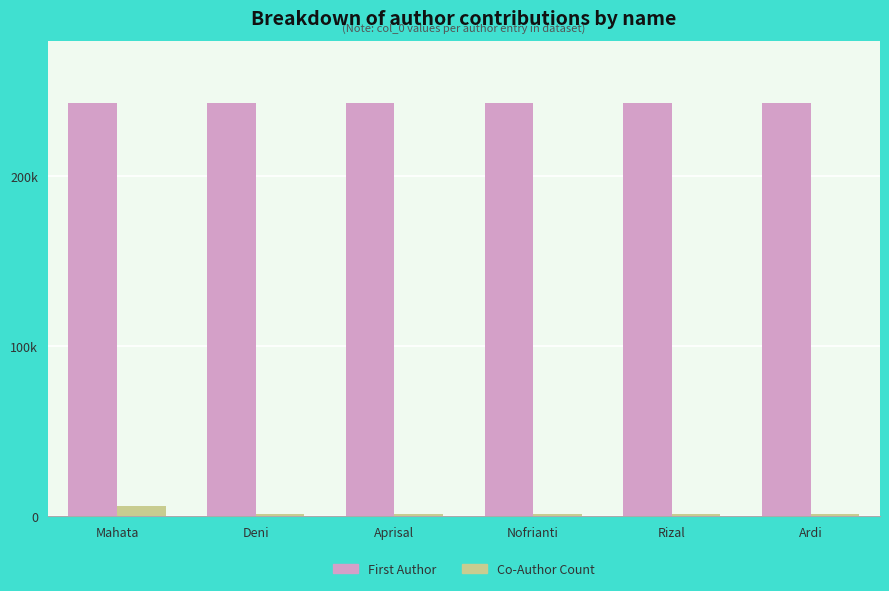

At which label is Co-Author Count closest to 3?

Deni